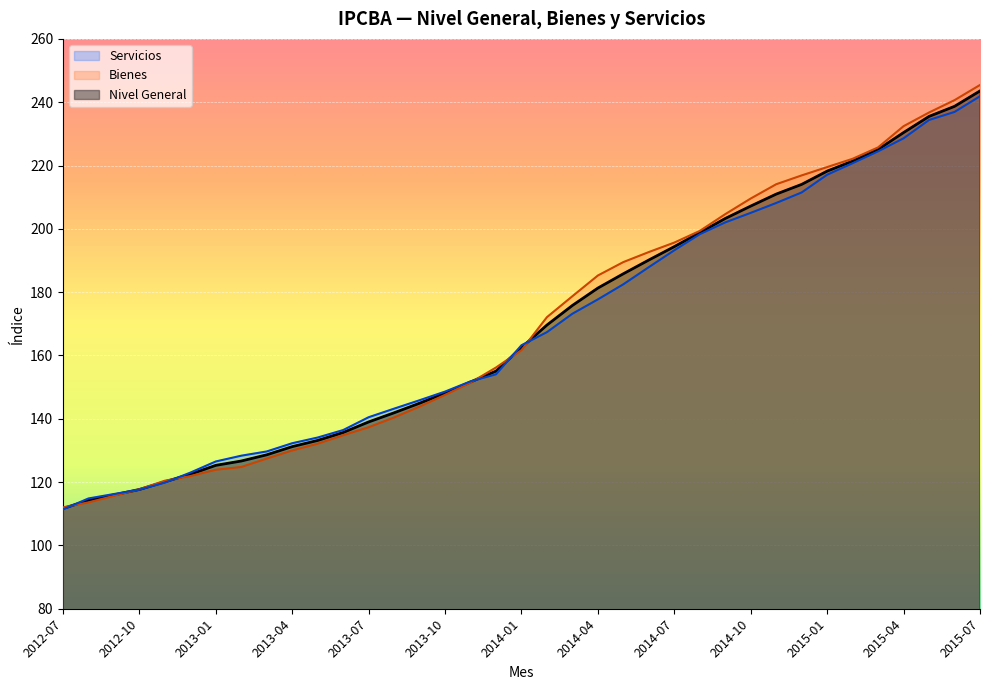

Count the number of categories in the chart.

37